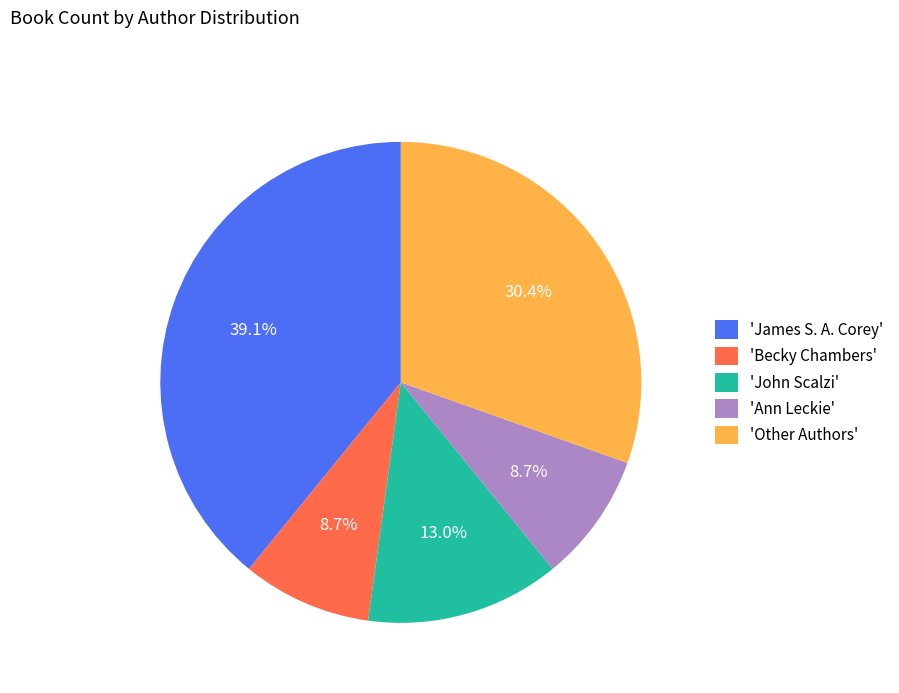

Is there a majority slice in this chart?

No